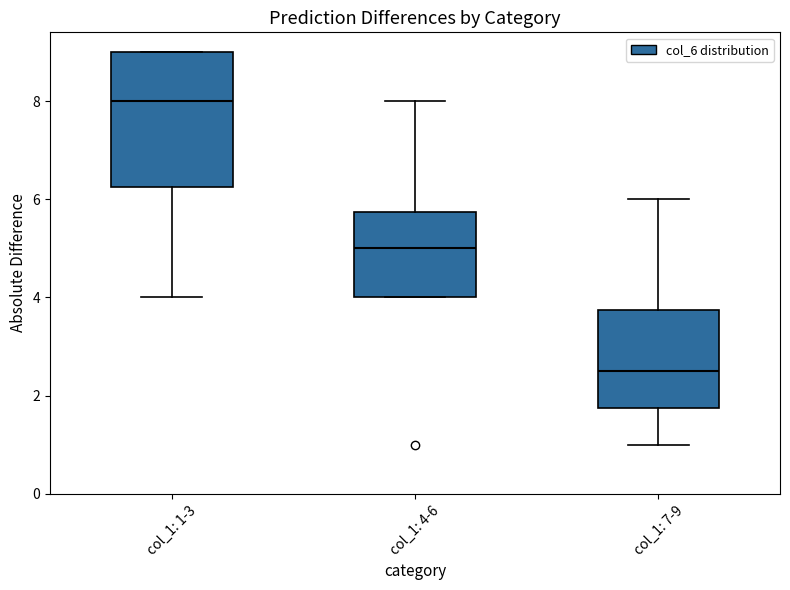

Which box has the lowest median line?

col_1: 7-9